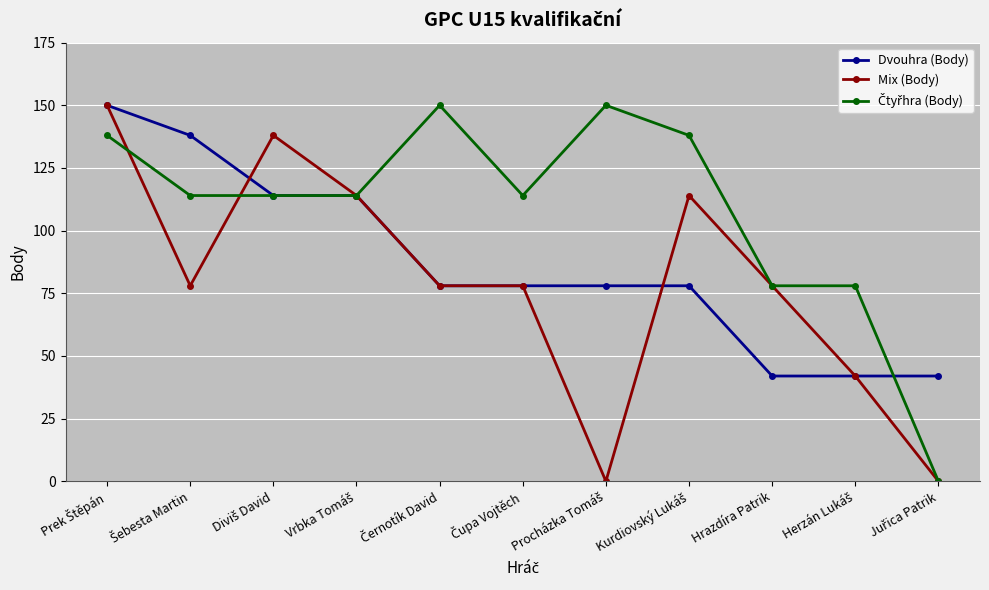

What is the maximum value for Mix (Body)?

150